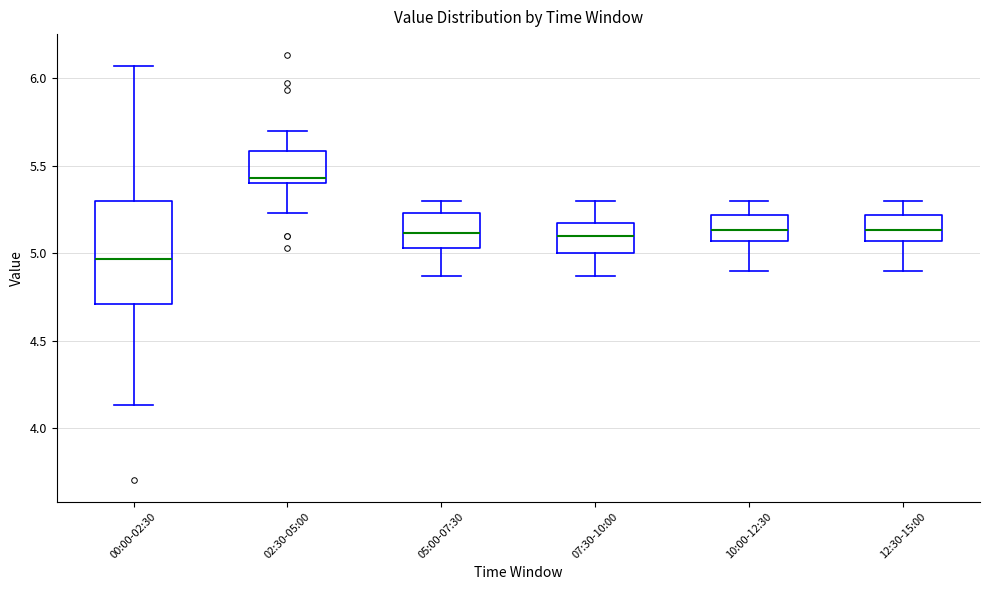

Reading left to right, read every box against the y-axis: the position of its median line, the range the box covers, and the ends of its whiskers. The values are not printed on the chart, so give them approximately, as read against the axis.

00:00-02:30: median 4.95, box 4.70 to 5.30, whiskers 4.15 to 6.05
02:30-05:00: median 5.45, box 5.40 to 5.60, whiskers 5.25 to 5.70
05:00-07:30: median 5.10, box 5.05 to 5.25, whiskers 4.85 to 5.30
07:30-10:00: median 5.10, box 5.00 to 5.15, whiskers 4.85 to 5.30
10:00-12:30: median 5.15, box 5.05 to 5.20, whiskers 4.90 to 5.30
12:30-15:00: median 5.15, box 5.05 to 5.20, whiskers 4.90 to 5.30